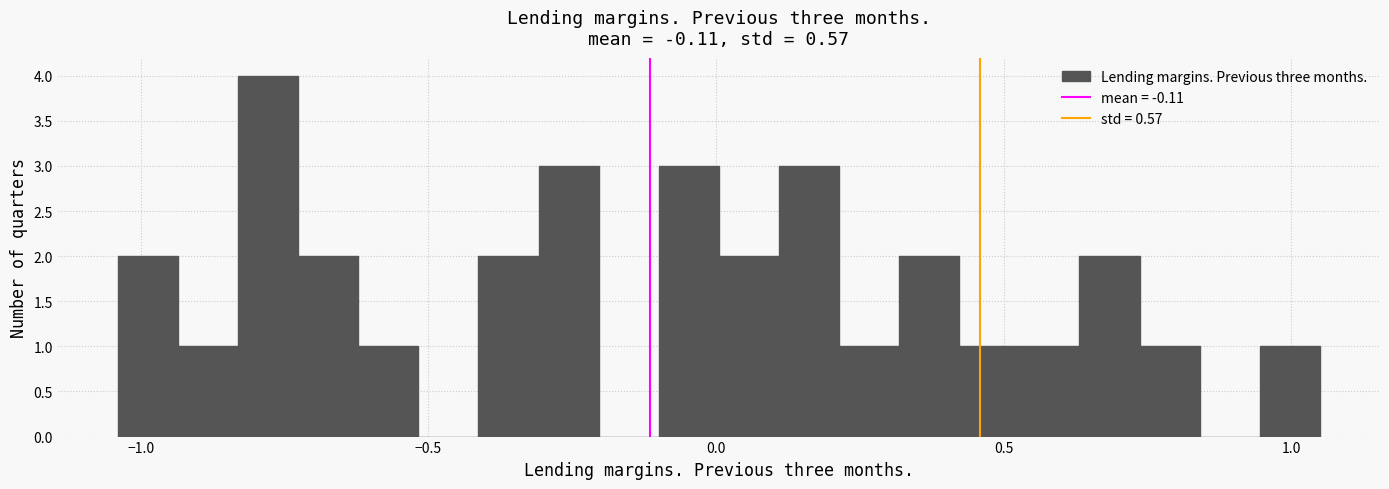

Read against the x-axis, roughly where is the centre of the tallest bar?

-0.80